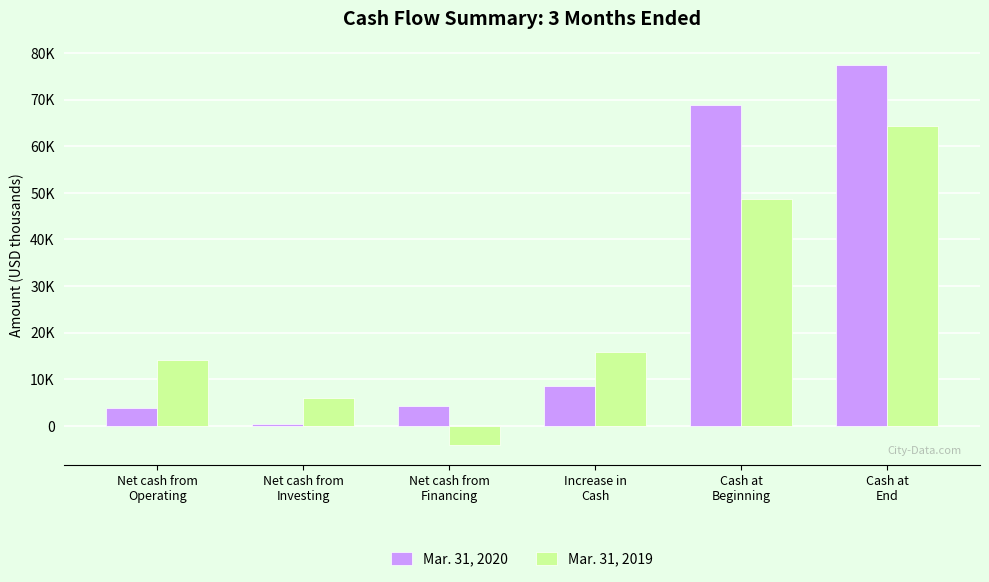

At which category is the sum across all series the highest?

Cash at
End